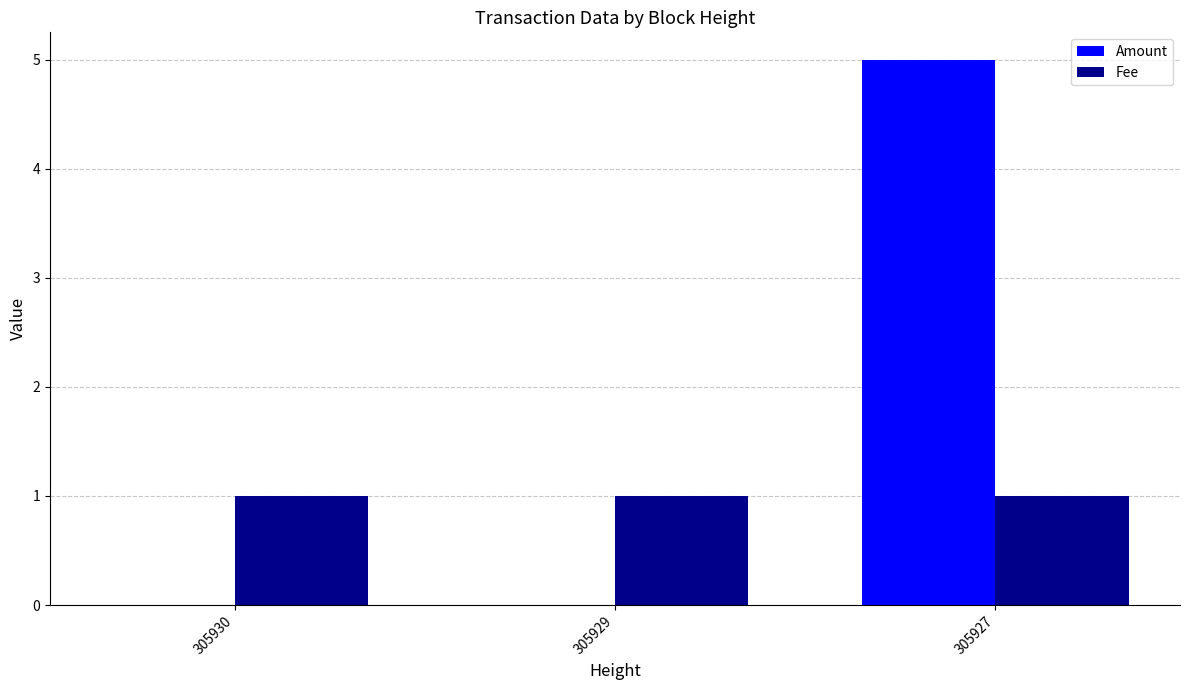

What is the maximum value for Amount?

5